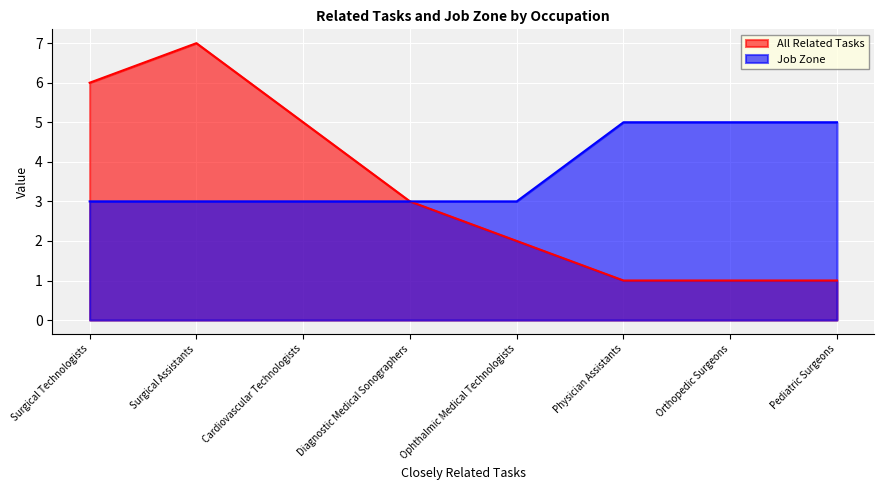

Is it true that All Related Tasks equals 5 at Diagnostic Medical Sonographers?

False